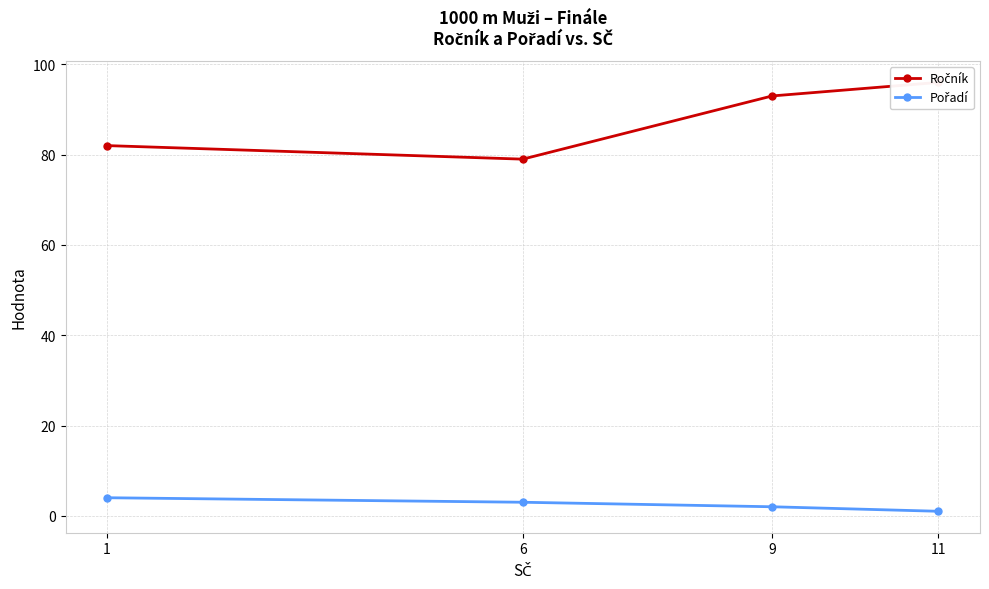

What is the total value across all series at 11?

97